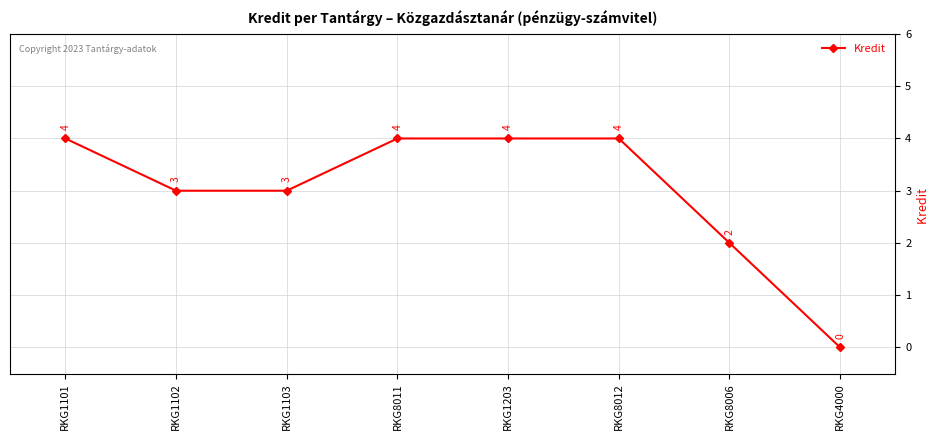

Reading left to right, transcribe all the data shown in this chart.

RKG1101=4	RKG1102=3	RKG1103=3	RKG8011=4	RKG1203=4	RKG8012=4	RKG8006=2	RKG4000=0